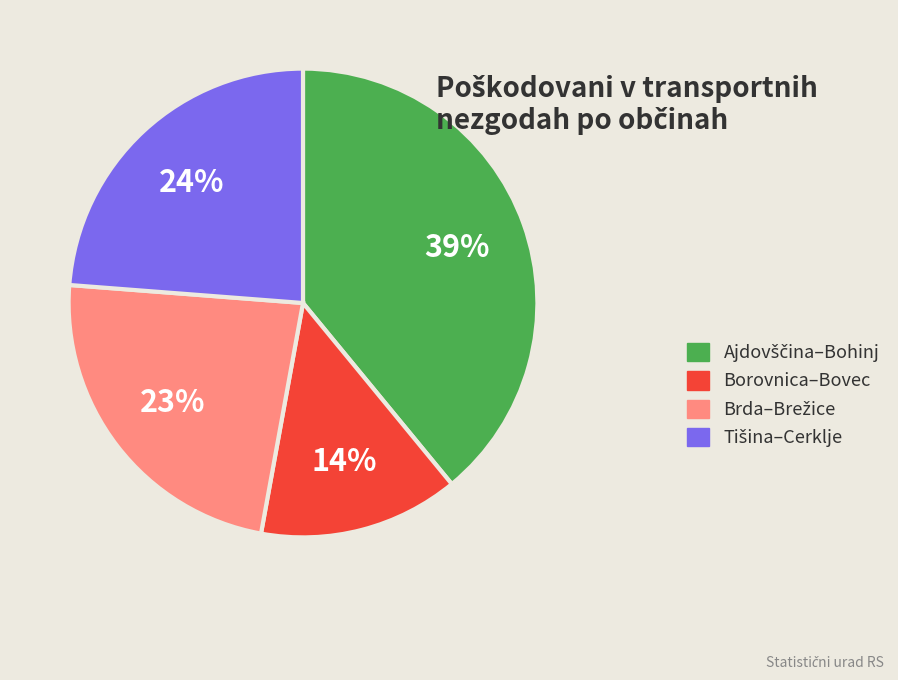

Is there any slice that represents more than half of the pie?

No